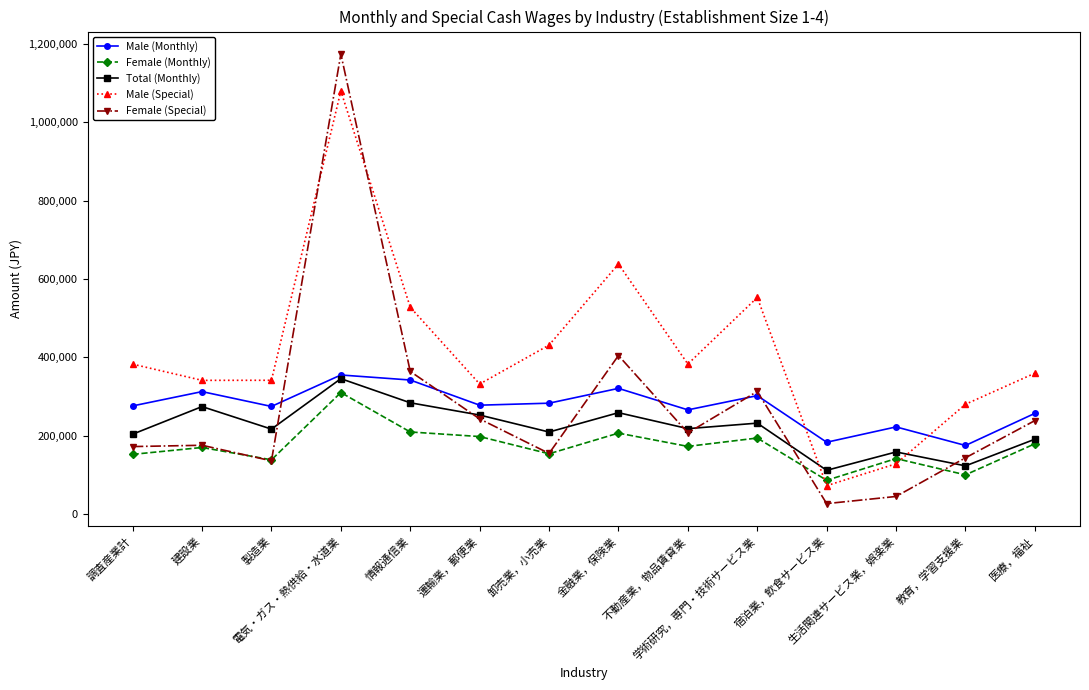

Which series has the largest total across all categories?

Male (Special)